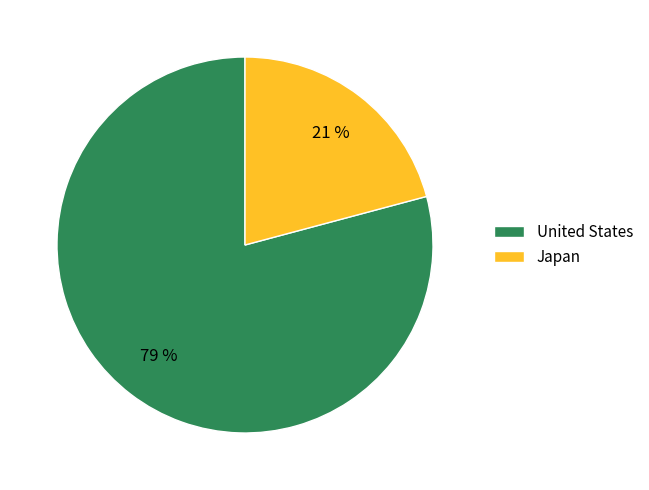

Which category accounts for the majority?

United States